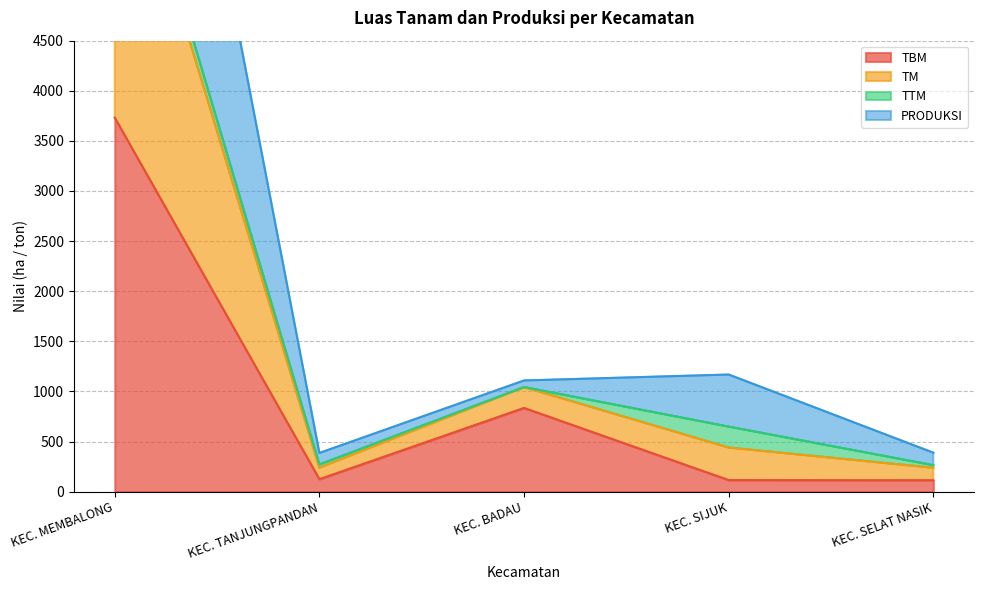

What is the label of the 4th point from the right?

KEC. TANJUNGPANDAN